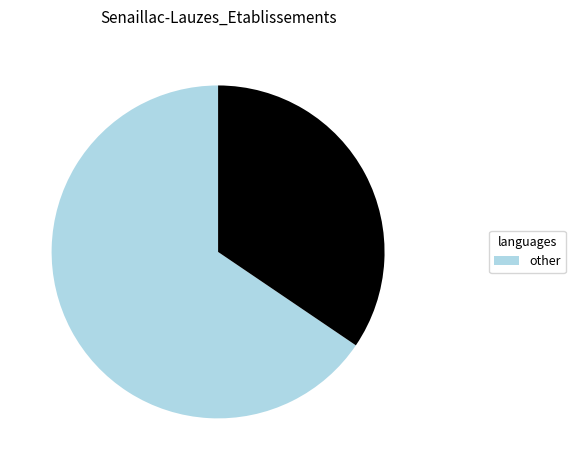

Is there any slice that represents more than half of the pie?

Yes